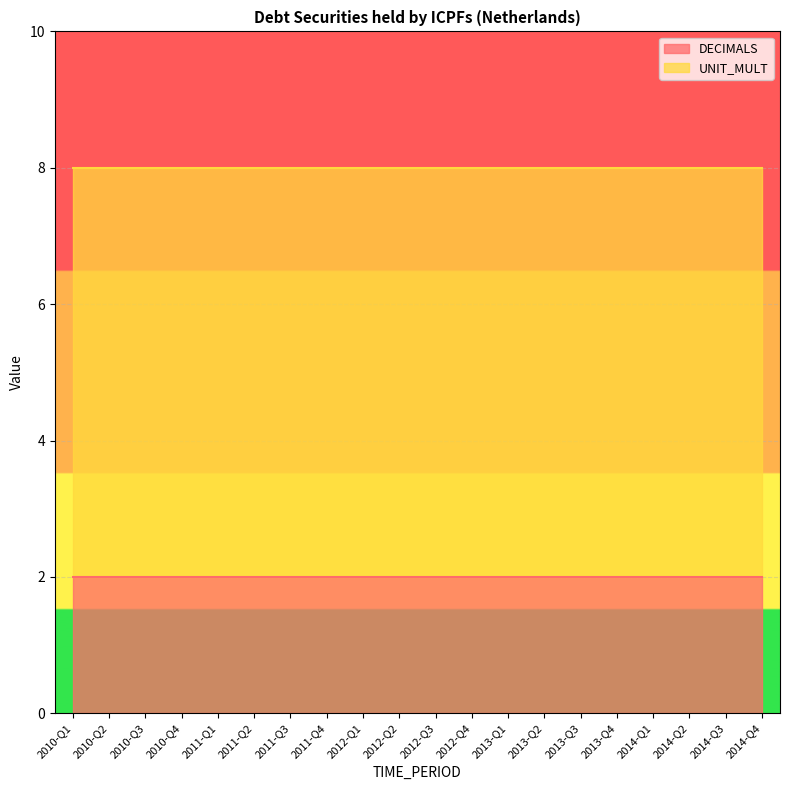

Reading left to right, what are all the values shown in this chart?

DECIMALS: 2010-Q1=2	2010-Q2=2	2010-Q3=2	2010-Q4=2	2011-Q1=2	2011-Q2=2	2011-Q3=2	2011-Q4=2	2012-Q1=2	2012-Q2=2	2012-Q3=2	2012-Q4=2	2013-Q1=2	2013-Q2=2	2013-Q3=2	2013-Q4=2	2014-Q1=2	2014-Q2=2	2014-Q3=2	2014-Q4=2
UNIT_MULT: 2010-Q1=6	2010-Q2=6	2010-Q3=6	2010-Q4=6	2011-Q1=6	2011-Q2=6	2011-Q3=6	2011-Q4=6	2012-Q1=6	2012-Q2=6	2012-Q3=6	2012-Q4=6	2013-Q1=6	2013-Q2=6	2013-Q3=6	2013-Q4=6	2014-Q1=6	2014-Q2=6	2014-Q3=6	2014-Q4=6